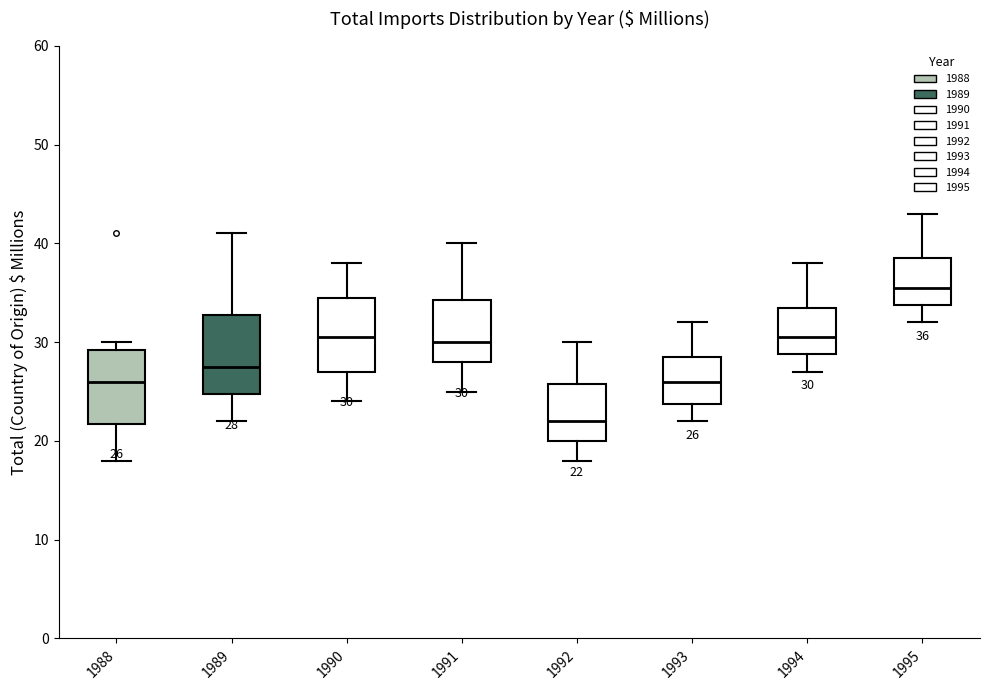

Which box's median line is the lowest?

1992